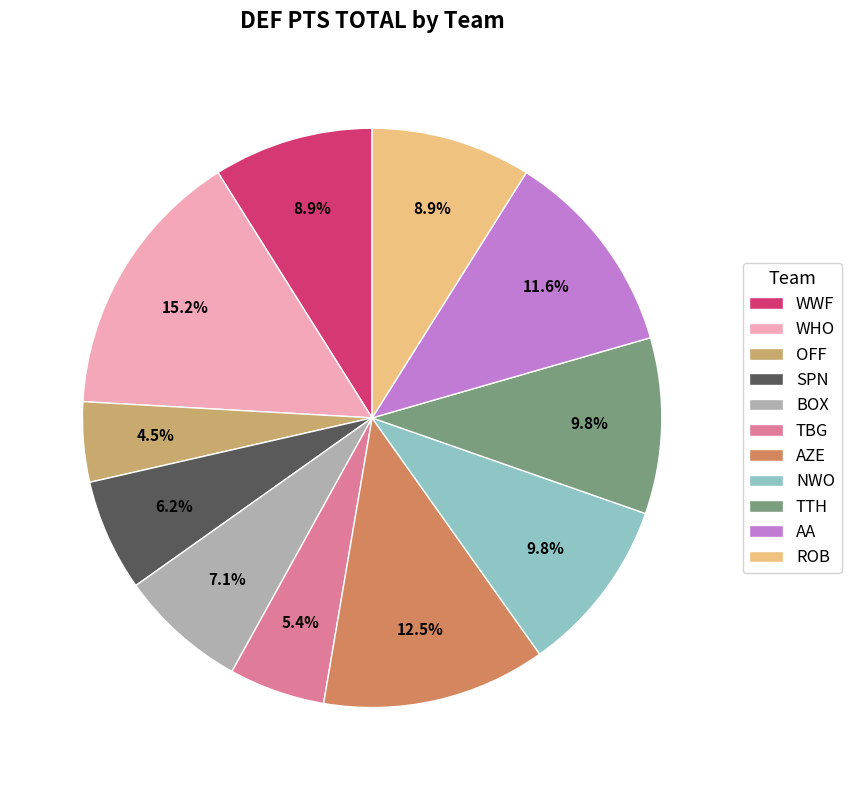

Approximately how many times larger is the value at WWF compared to OFF?

2.0